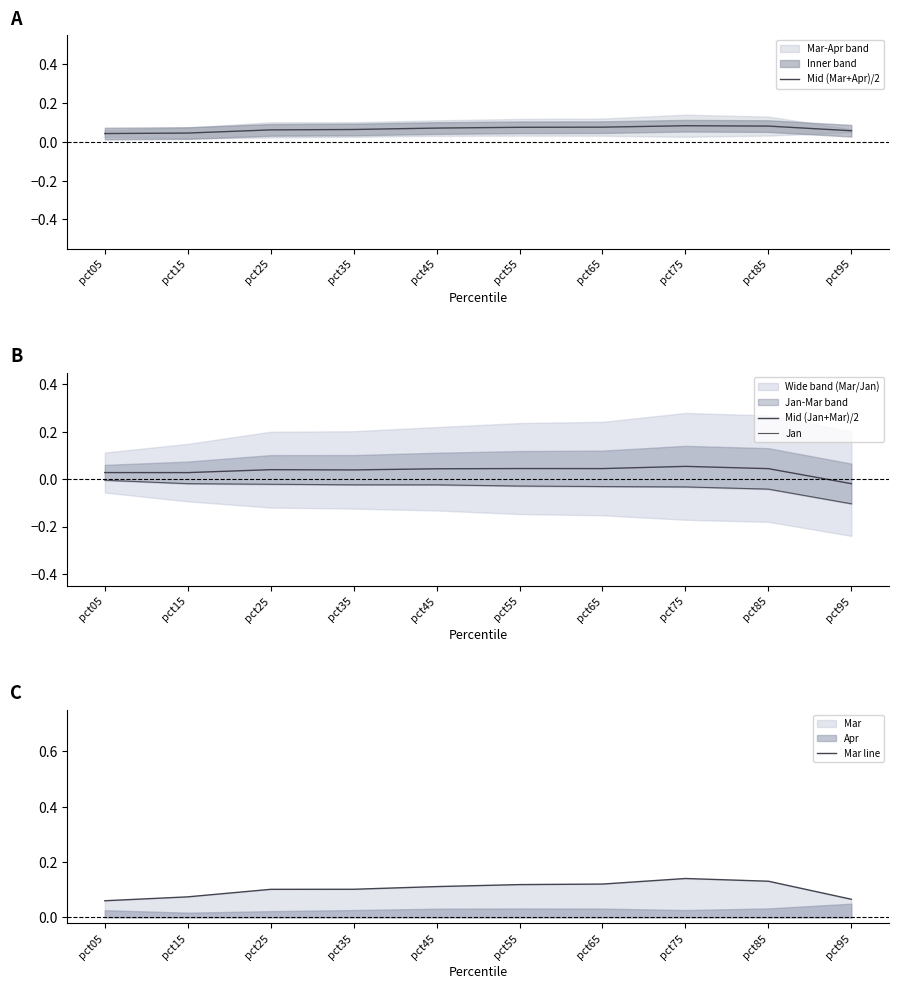

Reading left to right, extract all data points from this chart.

Mid (Mar+Apr)/2: 0.0	0.0	0.1	0.1	0.1	0.1	0.1	0.1	0.1	0.1
Mid (Jan+Mar)/2: 0.0	0.0	0.0	0.0	0.0	0.0	0.0	0.1	0.0	-0.0
Jan: -0.0	-0.0	-0.0	-0.0	-0.0	-0.0	-0.0	-0.0	-0.0	-0.1
Mar line: 0.1	0.1	0.1	0.1	0.1	0.1	0.1	0.1	0.1	0.1